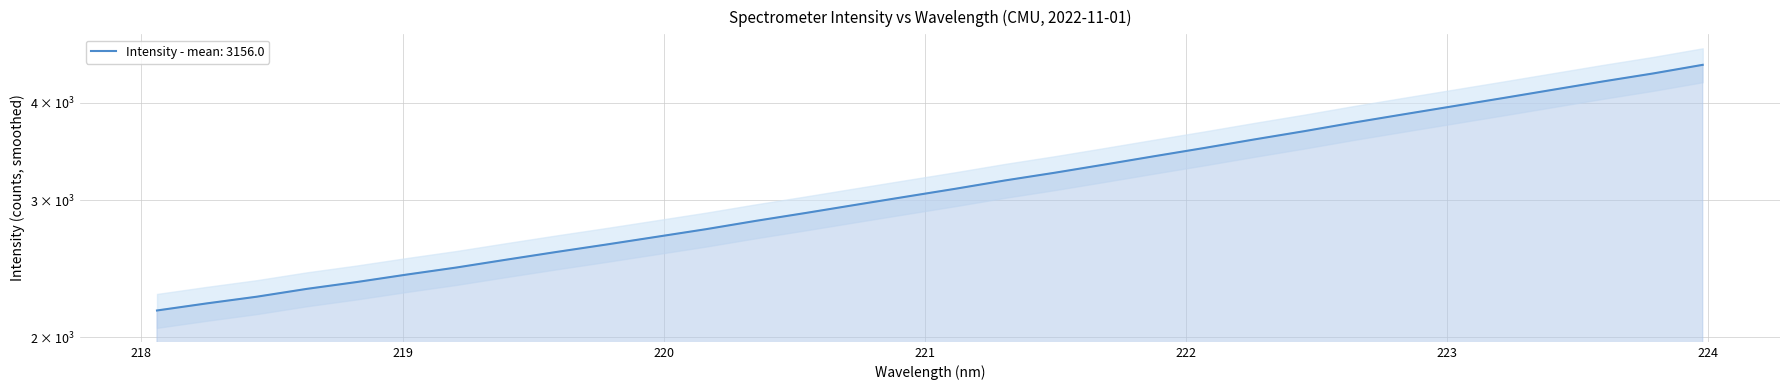

Rank the categories by value from highest to lowest.

223.9802, 223.7895, 223.5987, 223.408, 223.2172, 223.0264, 222.8355, 222.6447, 222.4538, 222.263, 222.0721, 221.8812, 221.6902, 221.4993, 221.3083, 221.1174, 220.9264, 220.7354, 220.5444, 220.3533, 220.1623, 219.9712, 219.7801, 219.589, 219.3979, 219.2067, 219.0156, 218.8244, 218.6332, 218.442, 218.2508, 218.0596